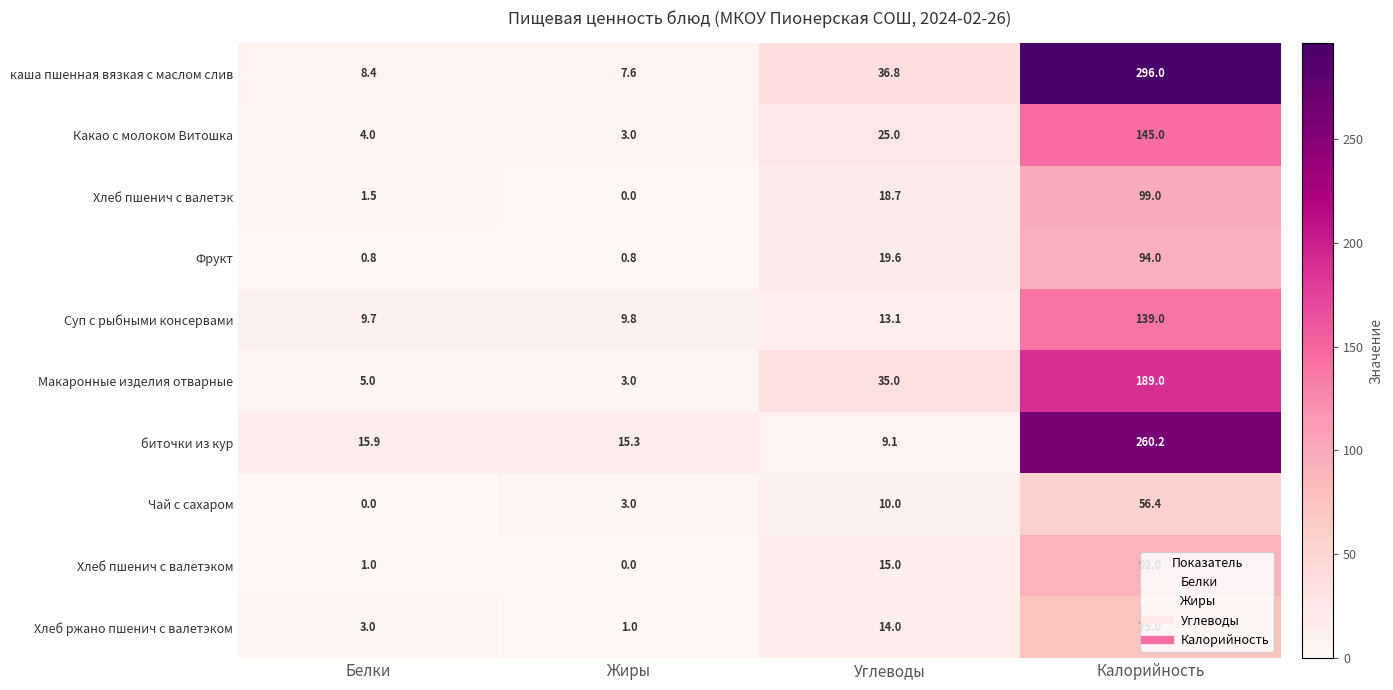

Is it true that Хлеб ржано пшенич с валетэком equals 4.2 at Углеводы?

False